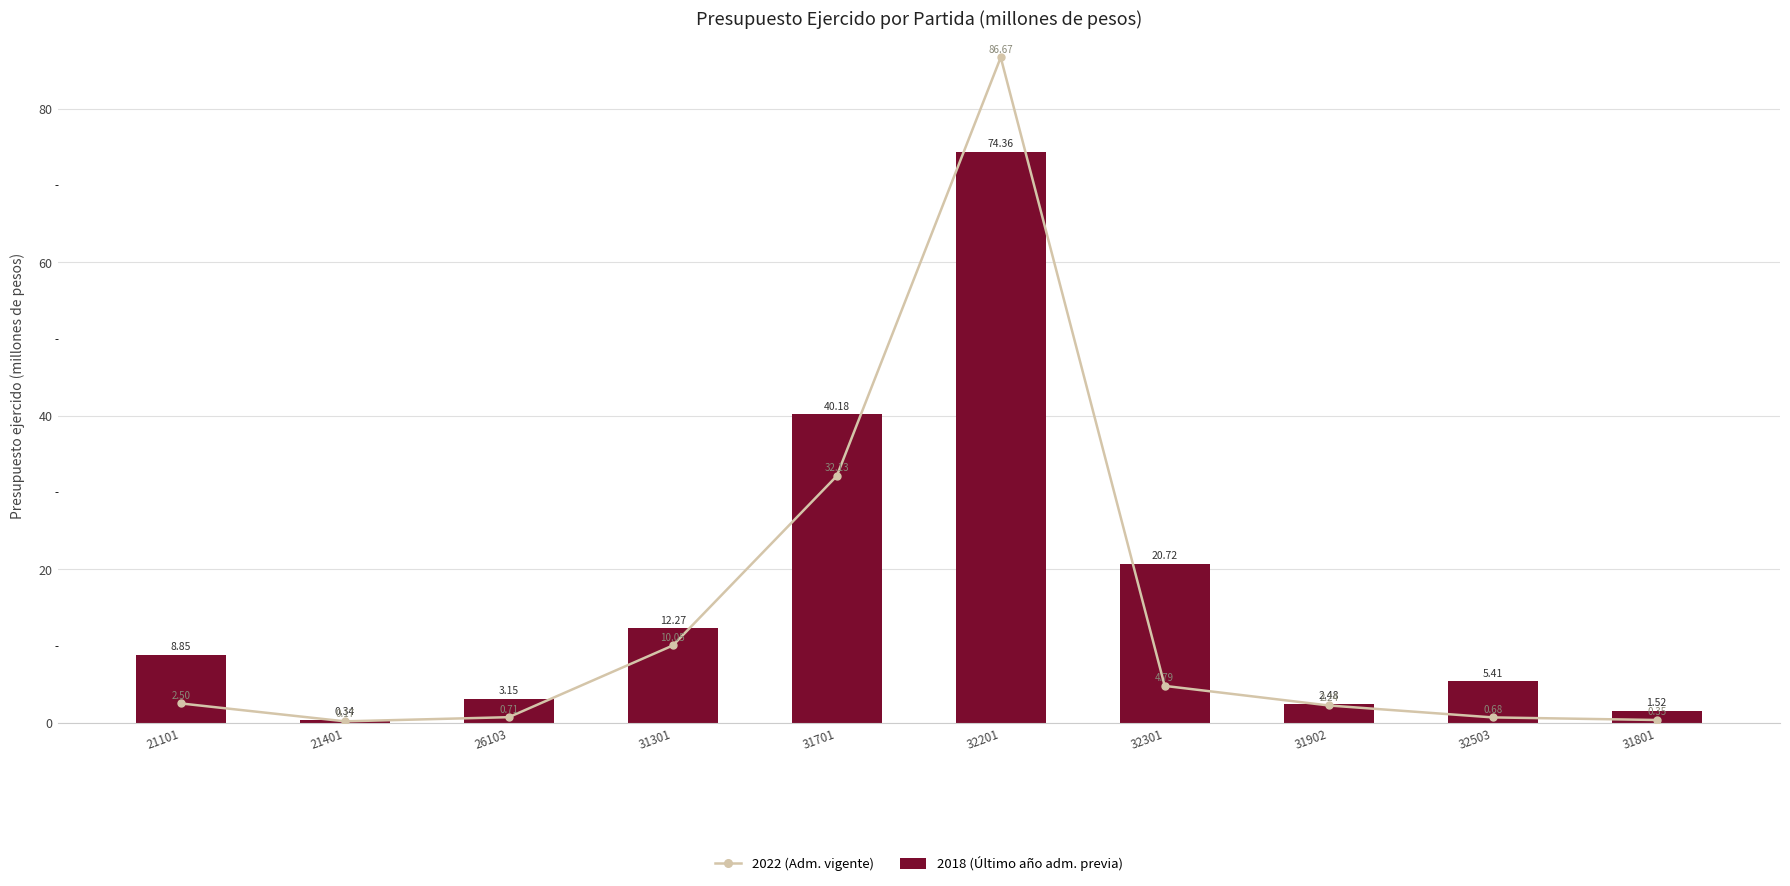

Rank the series by their average value, from highest to lowest.

2018 (Último año adm. previa), 2022 (Adm. vigente)